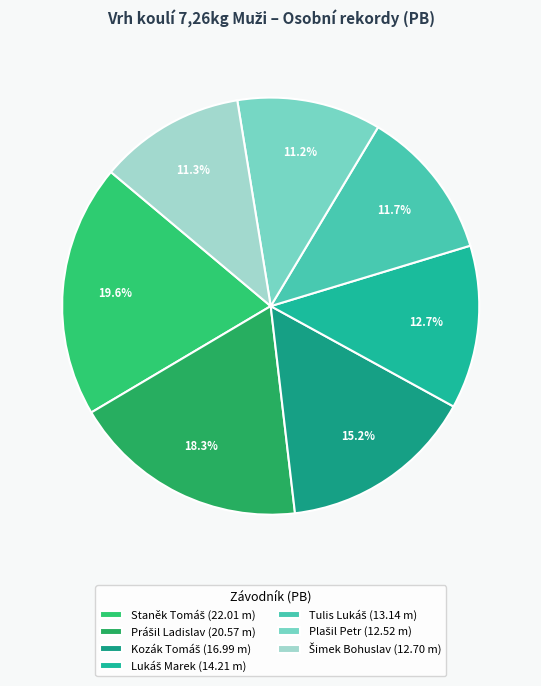

How many slices are in this pie chart?

7